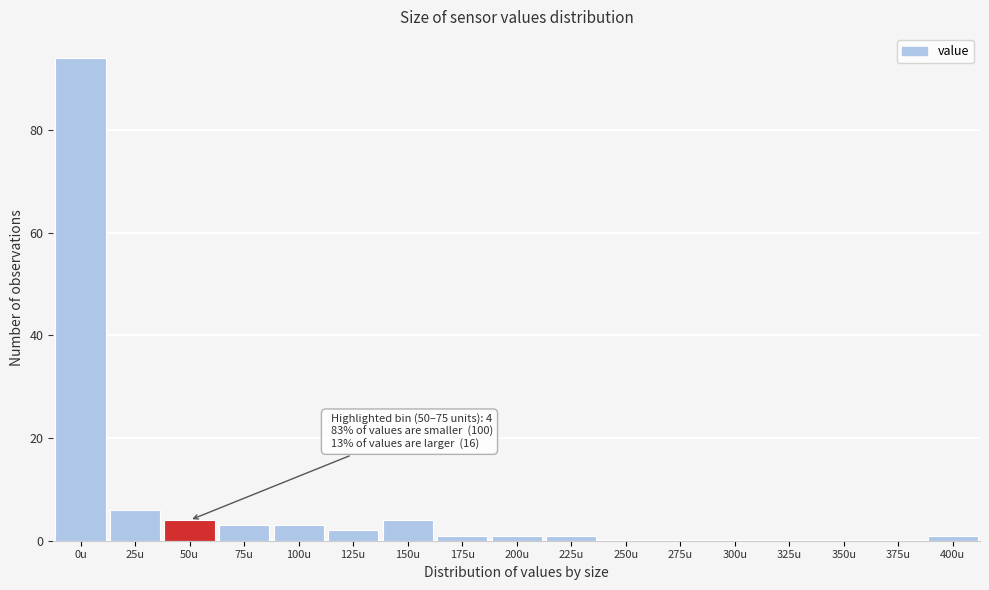

Reading right to left, list all the values displayed in this chart.

400u=1	375u=0	350u=0	325u=0	300u=0	275u=0	250u=0	225u=1	200u=1	175u=1	150u=4	125u=2	100u=3	75u=3	50u=4	25u=6	0u=94